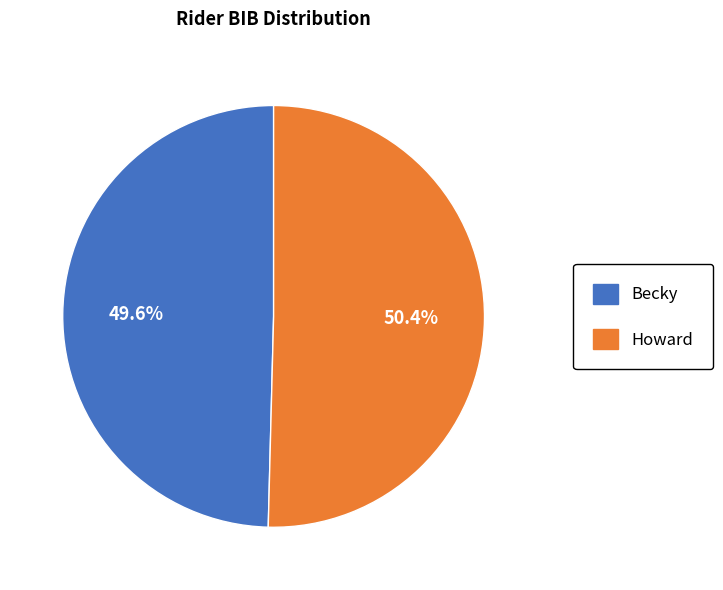

How many segments does this pie chart have?

2